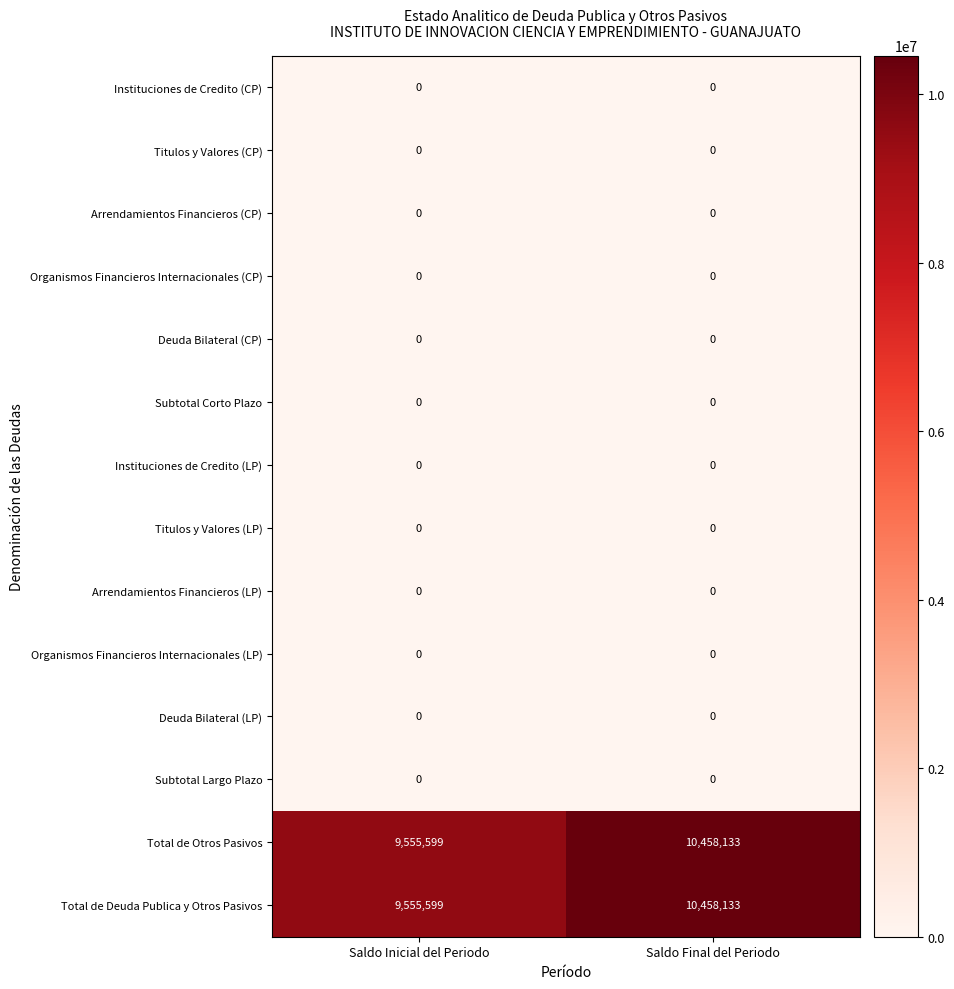

What is the spread (max minus min) of values at Saldo Inicial del Periodo?

9555599